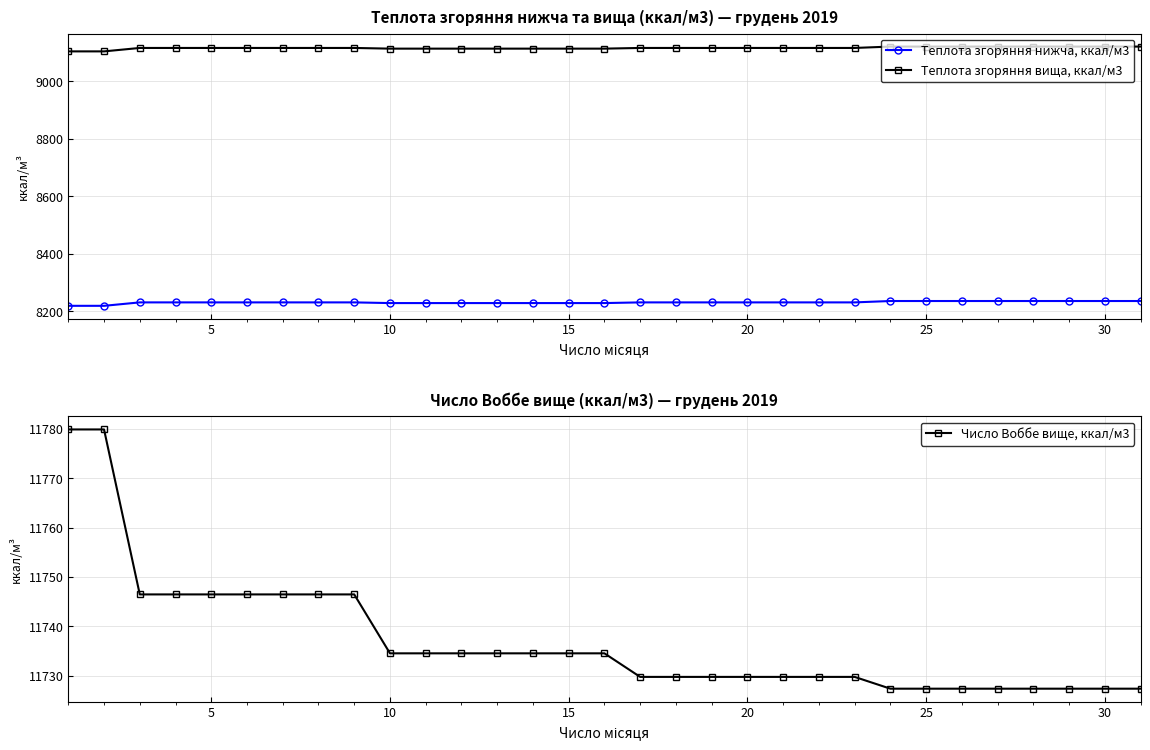

What is the value of the Теплота згоряння вища, ккал/м3 point at the 11th from the left?

9116.7